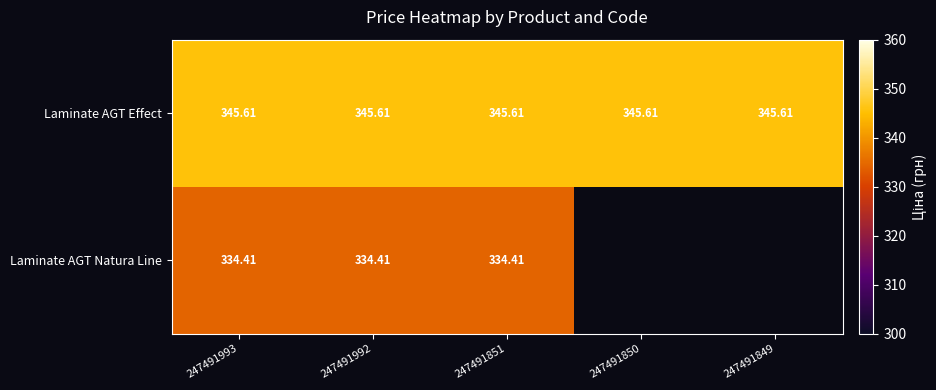

What is the difference between the highest and lowest values at 247491992?

11.2